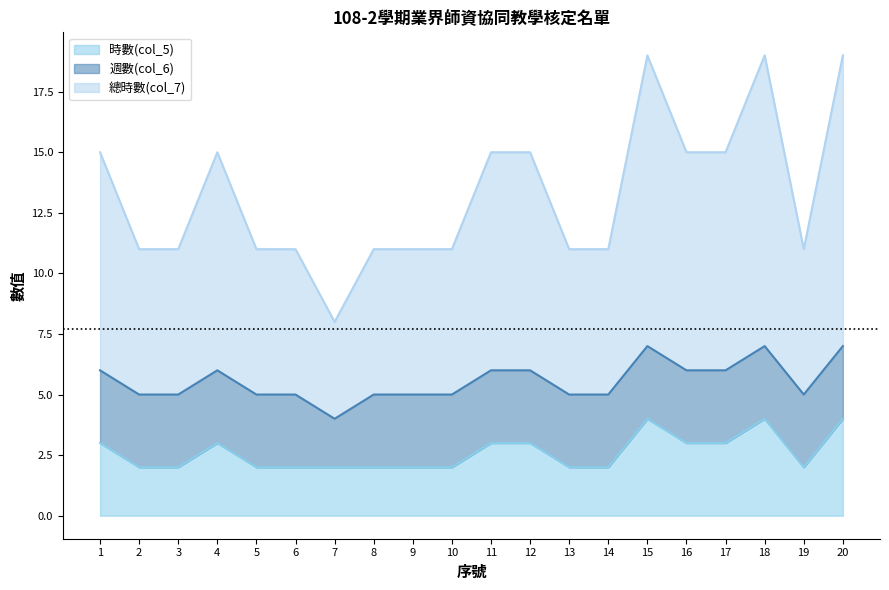

How many lines are shown in the chart?

3